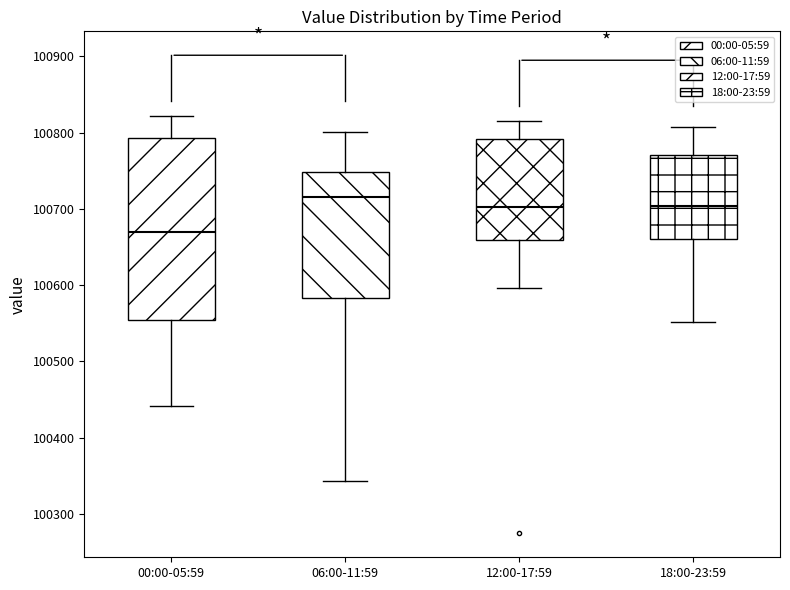

Reading left to right, read every box against the y-axis: the position of its median line, the range the box covers, and the ends of its whiskers. The values are not printed on the chart, so give them approximately, as read against the axis.

00:00-05:59: median 100670, box 100550 to 100790, whiskers 100440 to 100820
06:00-11:59: median 100720, box 100580 to 100750, whiskers 100340 to 100800
12:00-17:59: median 100700, box 100660 to 100790, whiskers 100600 to 100810
18:00-23:59: median 100700, box 100660 to 100770, whiskers 100550 to 100810